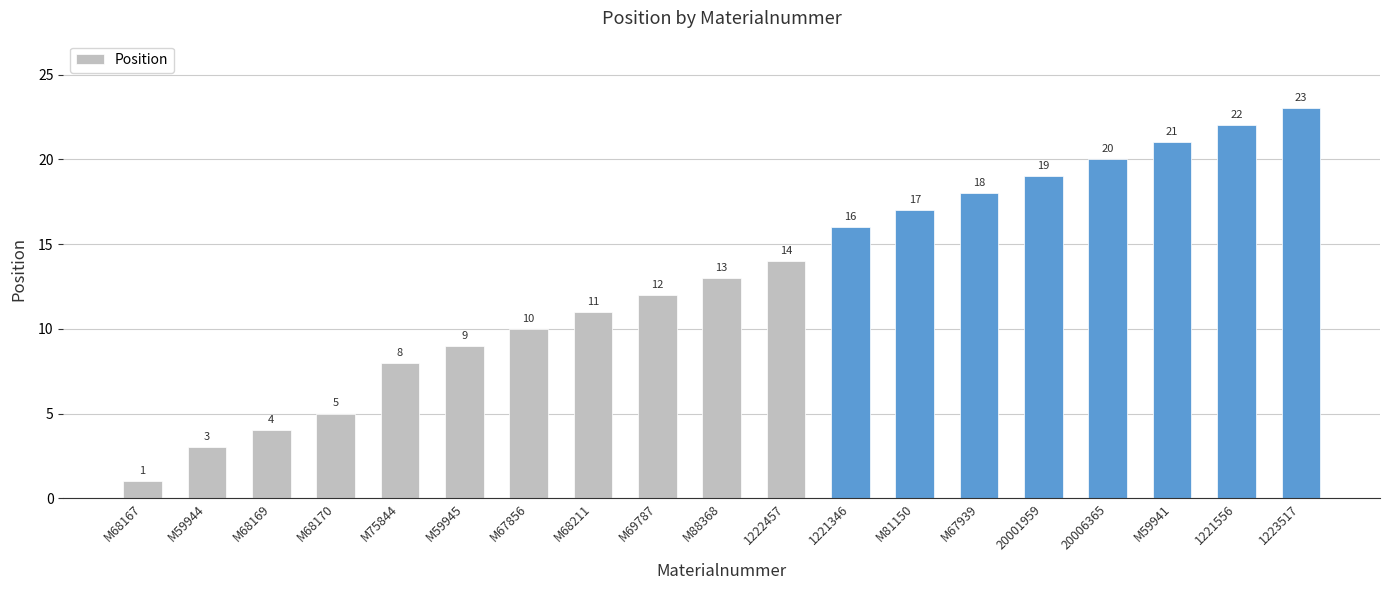

Reading left to right, extract all data points from this chart.

1	3	4	5	8	9	10	11	12	13	14	16	17	18	19	20	21	22	23